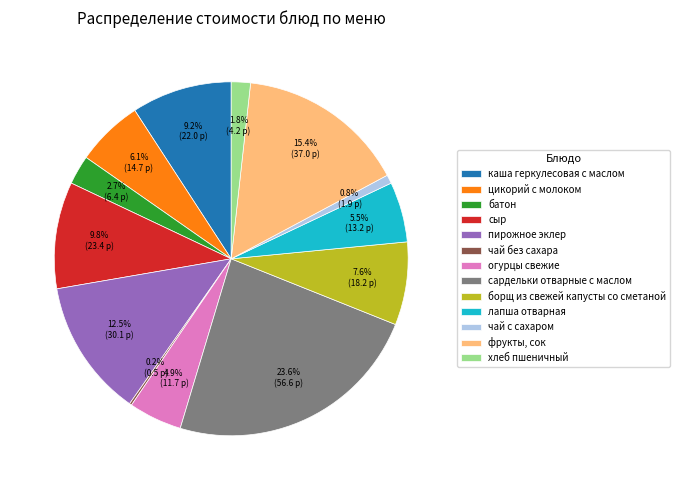

What is the largest slice in the pie chart?

сардельки отварные с маслом